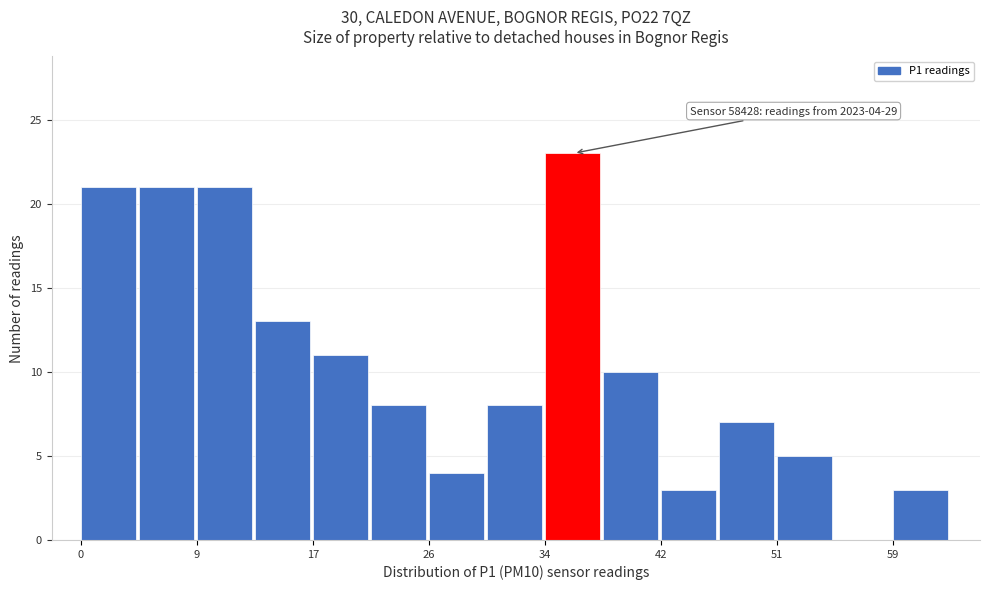

Over which range of the x-axis is the bar tallest?

34 to 38